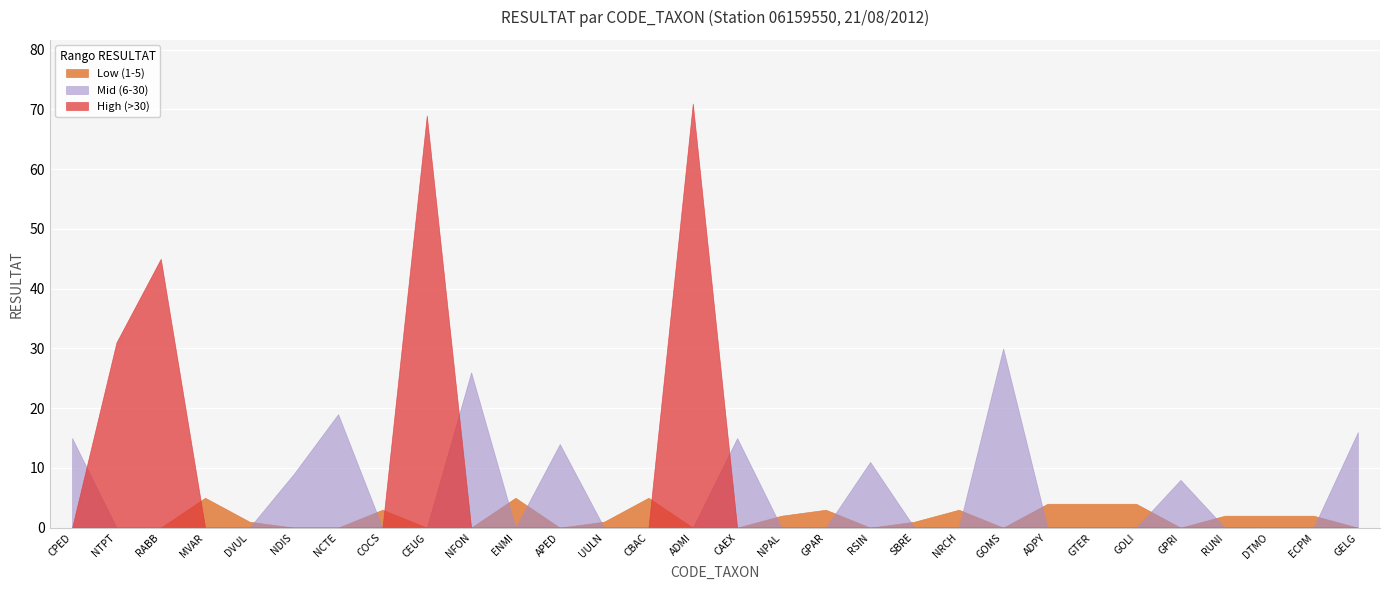

True or false: there are more than 1 points higher than both neighbors.

True